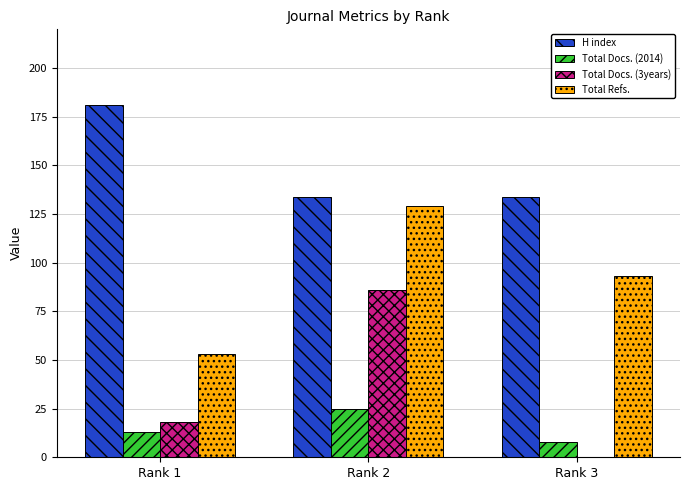

Count the number of categories in the chart.

3